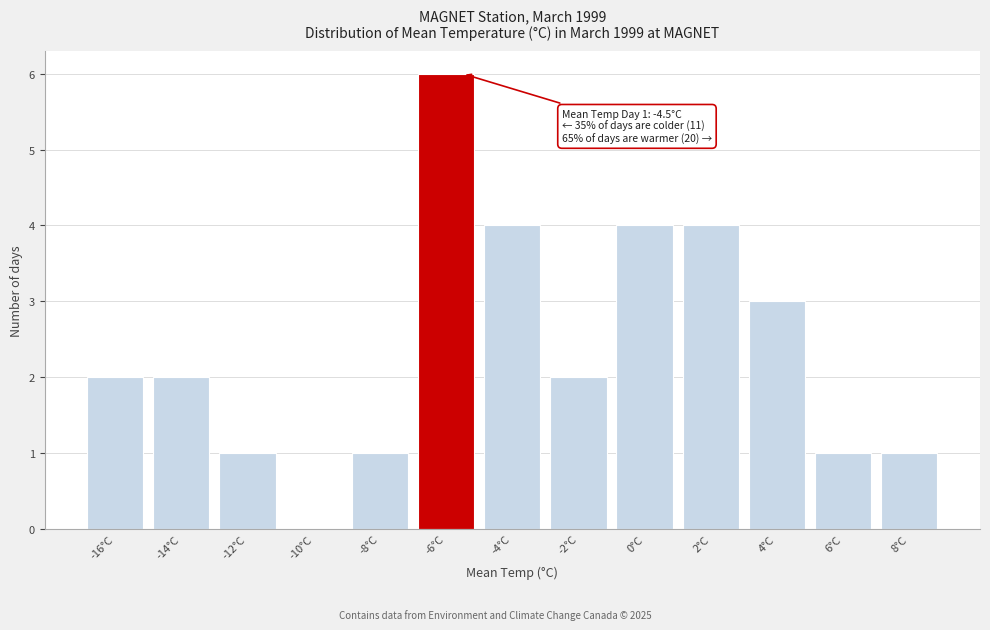

Reading left to right, list all the values displayed in this chart.

-16°C=2	-14°C=2	-12°C=1	-10°C=0	-8°C=1	-6°C=6	-4°C=4	-2°C=2	0°C=4	2°C=4	4°C=3	6°C=1	8°C=1